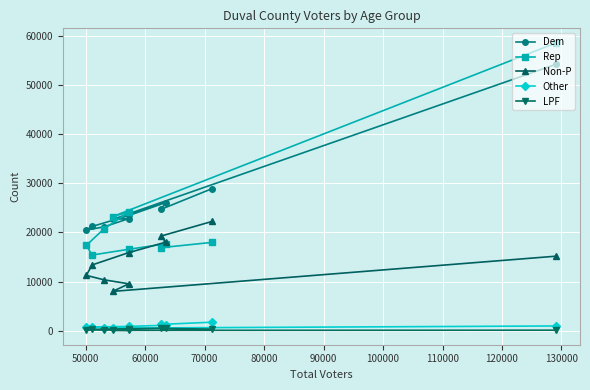

Which series has the largest total across all categories?

Dem